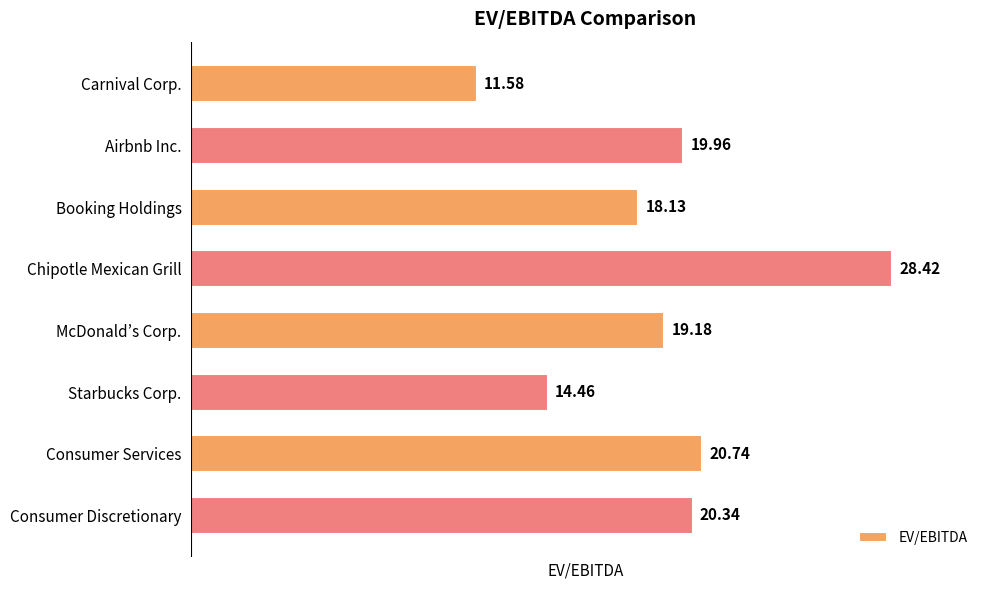

How many data points are less than 19?

3